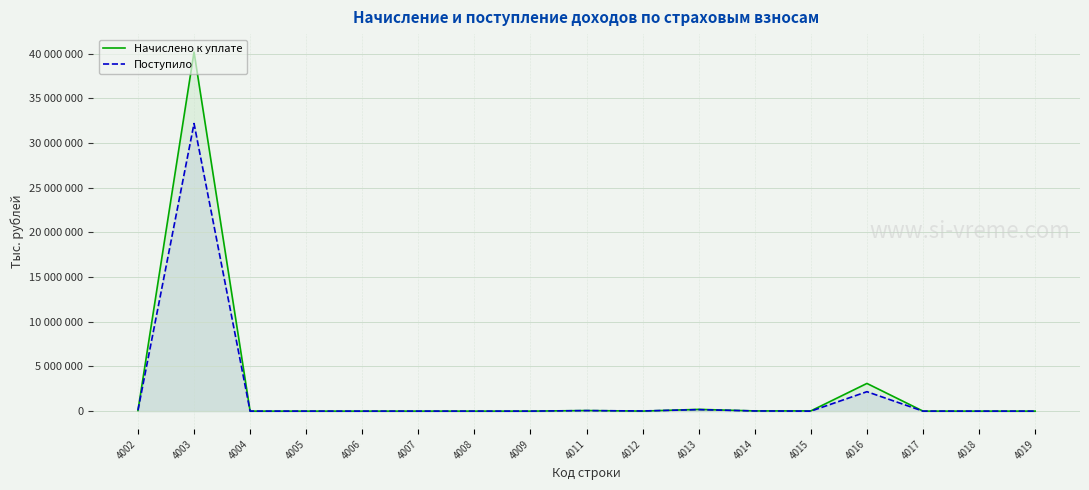

Reading left to right, what are all the values shown in this chart?

Начислено к уплате: 4002=70250	4003=40165782	4004=-97	4005=-1083	4006=-183	4007=961	4008=18	4009=104	4011=65244	4012=3125	4013=196736	4014=22139	4015=25570	4016=3098002	4017=1526	4018=377	4019=139
Поступило: 4002=99371	4003=32171687	4004=-154	4005=31	4006=25	4007=820	4008=655	4009=294	4011=57898	4012=18079	4013=166809	4014=19558	4015=-1565	4016=2174257	4017=1096	4018=226	4019=-80